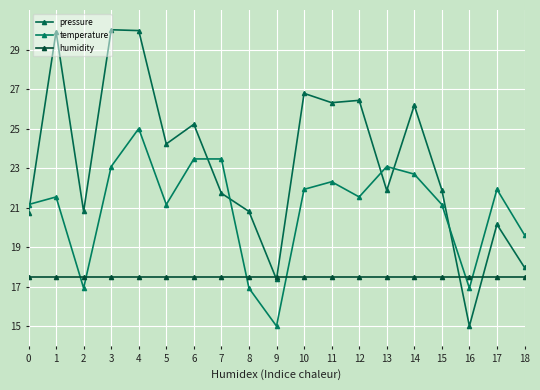

Does the chart display data point markers on the line(s)?

Yes